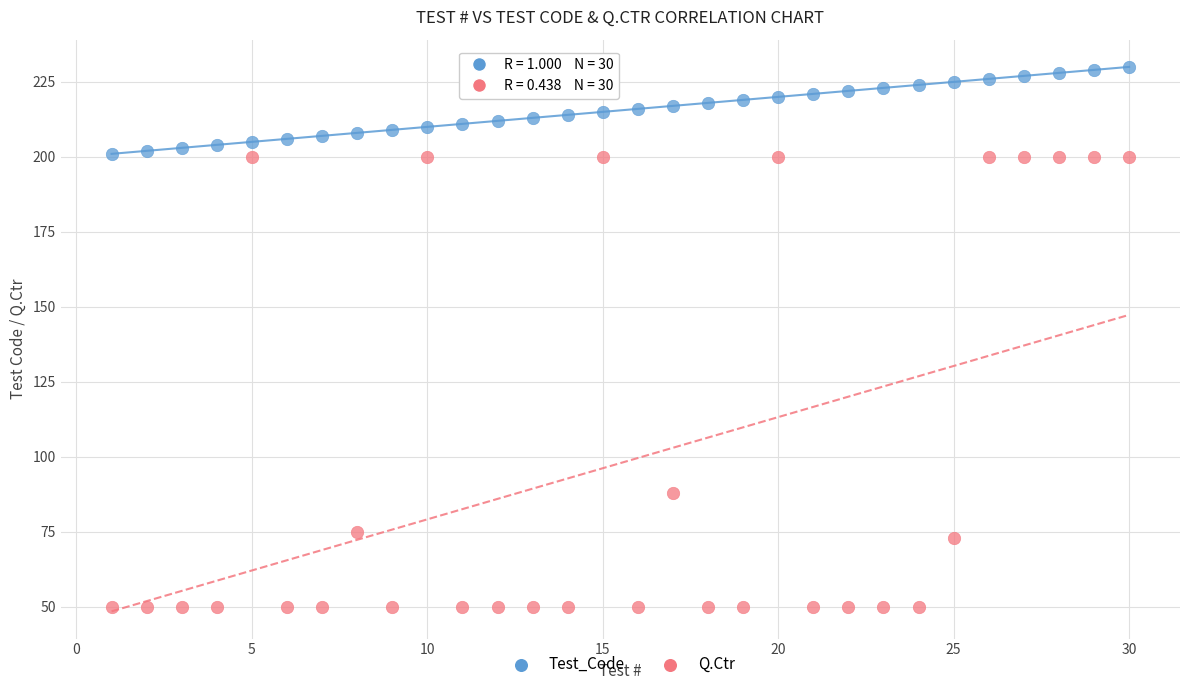

In the Q.Ctr series, what Y value is closest to 125?

88